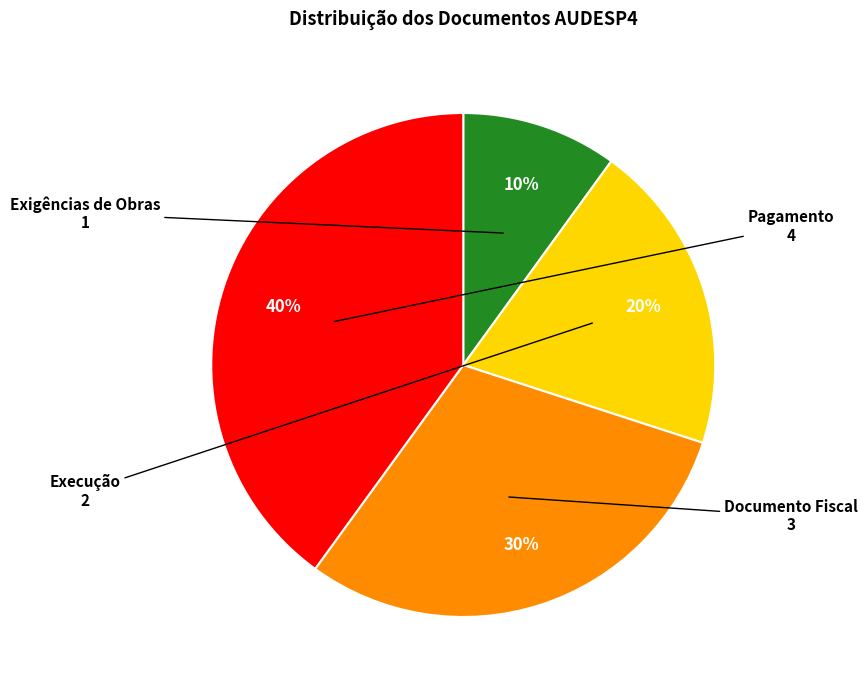

Is there any slice that represents more than half of the pie?

No